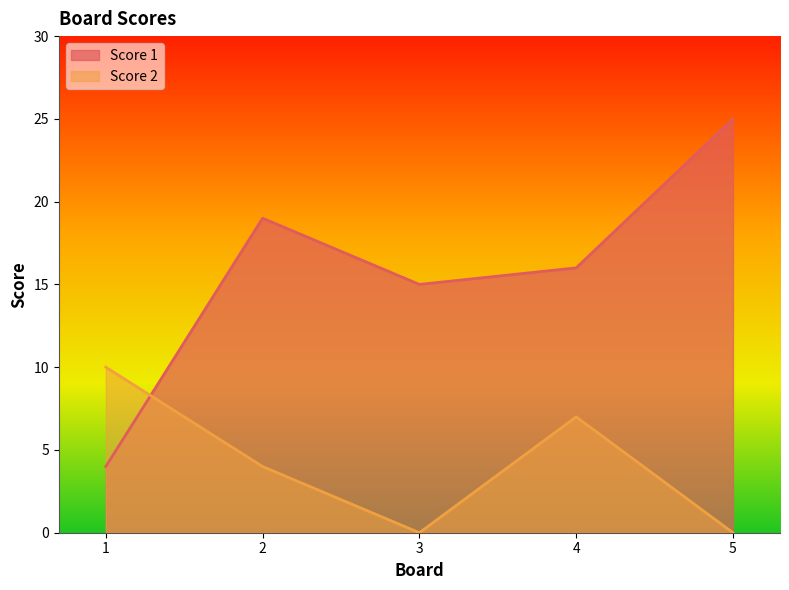

Where do Score 2 and Score 1 first cross each other?

1 and 2